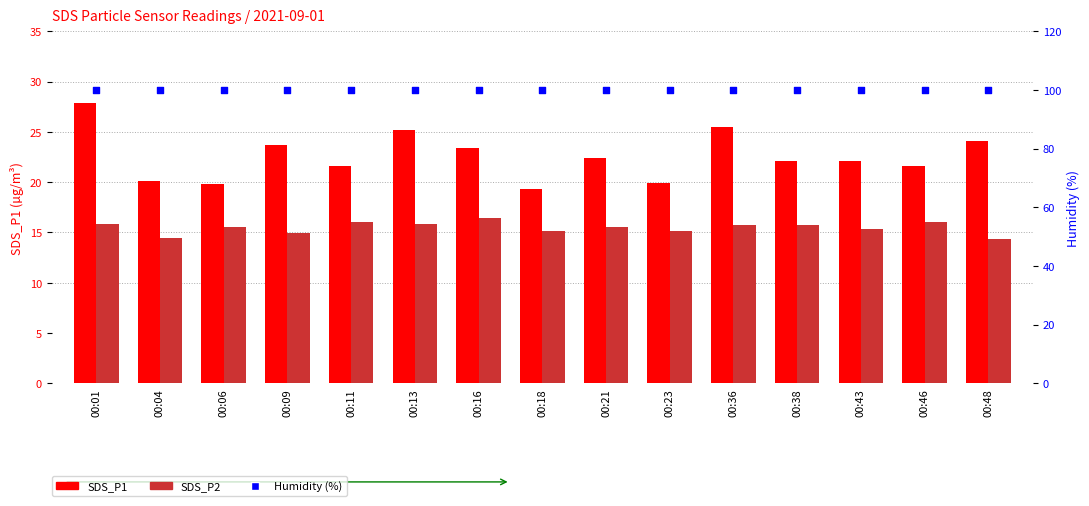

Which series has the largest Y range (max minus min)?

SDS_P1